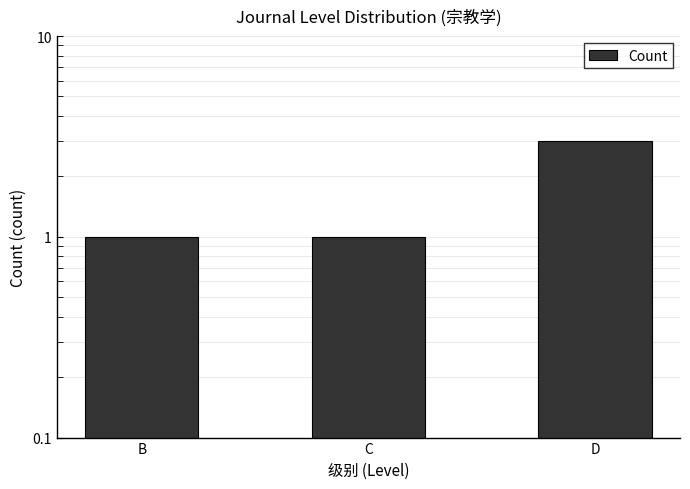

List the labels in order of value, smallest first.

B, C, D